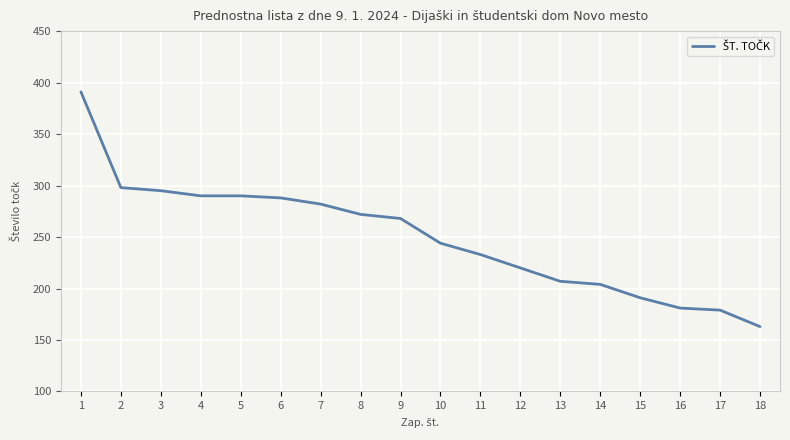

Reading left to right, list all the values displayed in this chart.

1=391	2=298	3=295	4=290	5=290	6=288	7=282	8=272	9=268	10=244	11=233	12=220	13=207	14=204	15=191	16=181	17=179	18=163